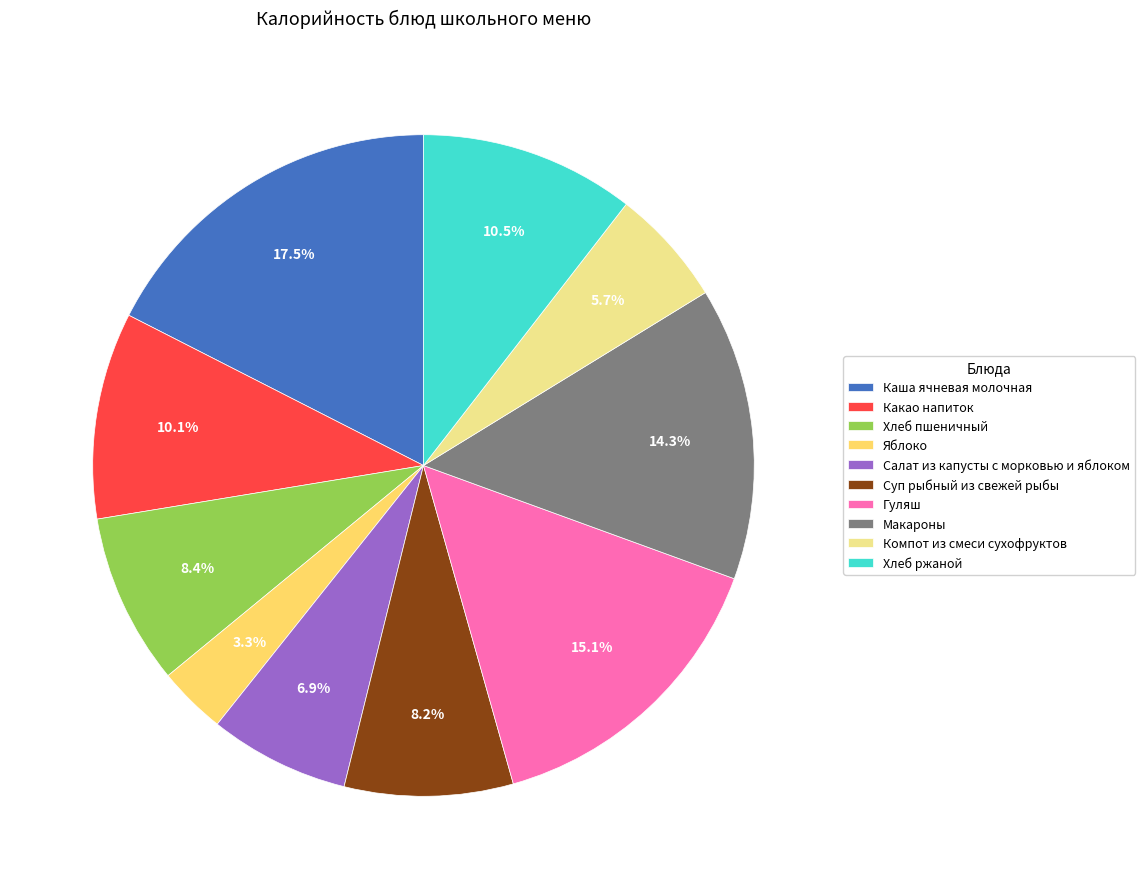

What is the ratio of the value at Салат из капусты с морковью и яблоком to the value at Каша ячневая молочная?

0.4